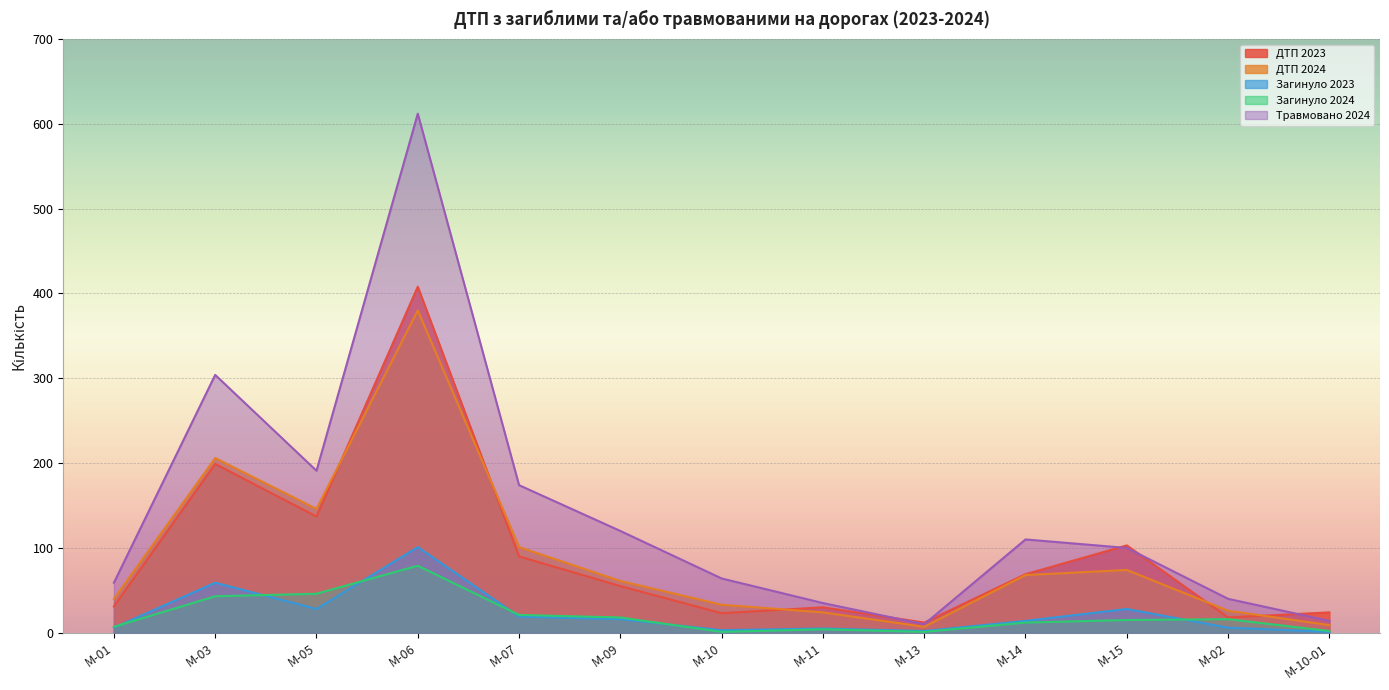

True or false: Загинуло 2024 and Травмовано 2024 intersect in this chart.

False